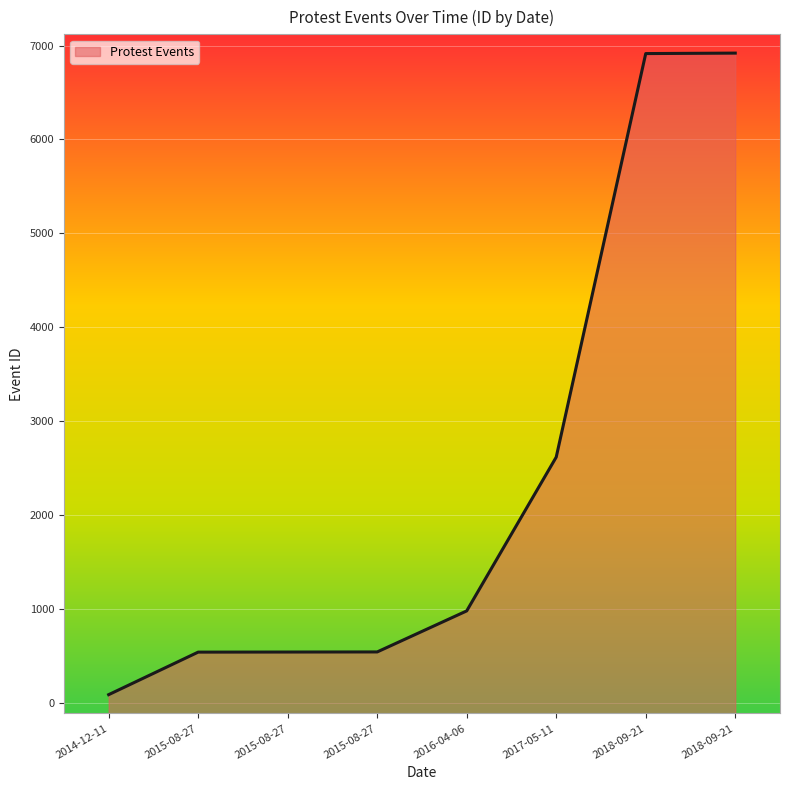

What is the maximum value shown in the chart?

6919